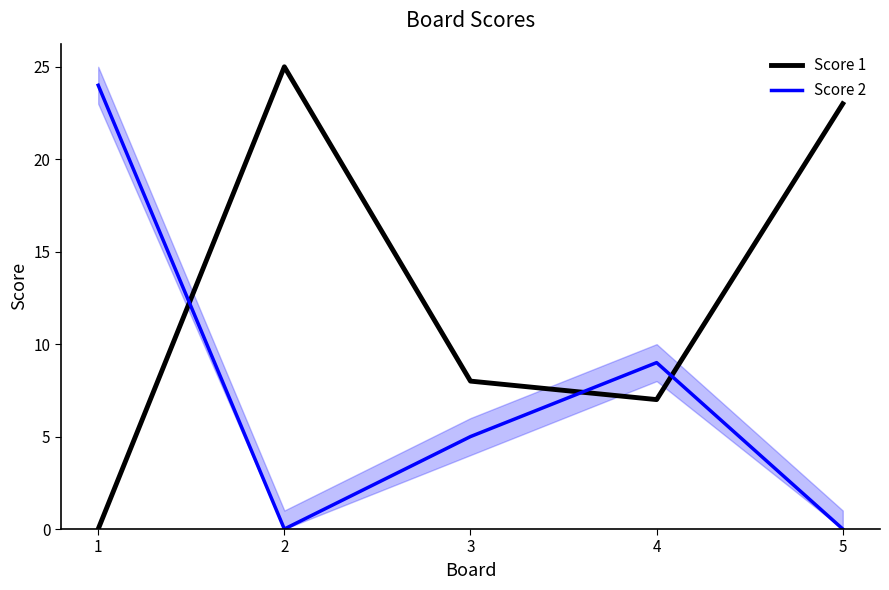

True or false: Score 1 and Score 2 intersect in this chart.

True